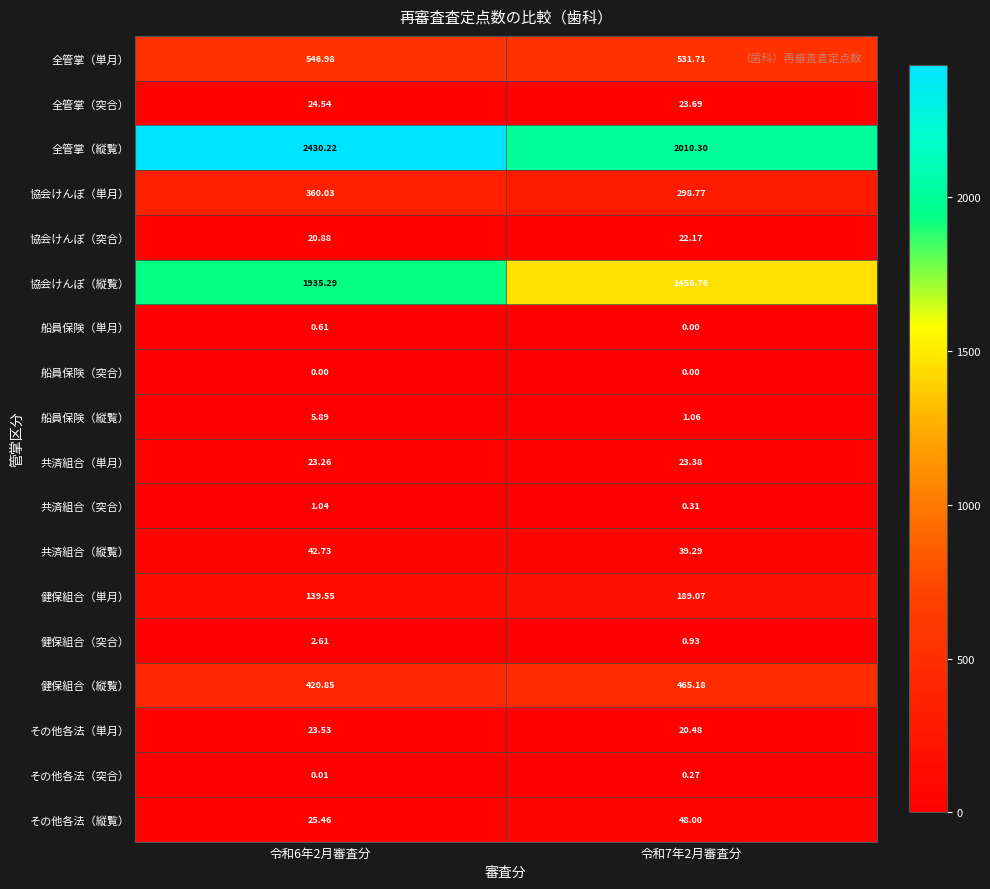

Rank the series by their maximum value, from highest to lowest.

全管掌（縦覧）, 協会けんぽ（縦覧）, 全管掌（単月）, 健保組合（縦覧）, 協会けんぽ（単月）, 健保組合（単月）, その他各法（縦覧）, 共済組合（縦覧）, 全管掌（突合）, その他各法（単月）, 共済組合（単月）, 協会けんぽ（突合）, 船員保険（縦覧）, 健保組合（突合）, 共済組合（突合）, 船員保険（単月）, その他各法（突合）, 船員保険（突合）